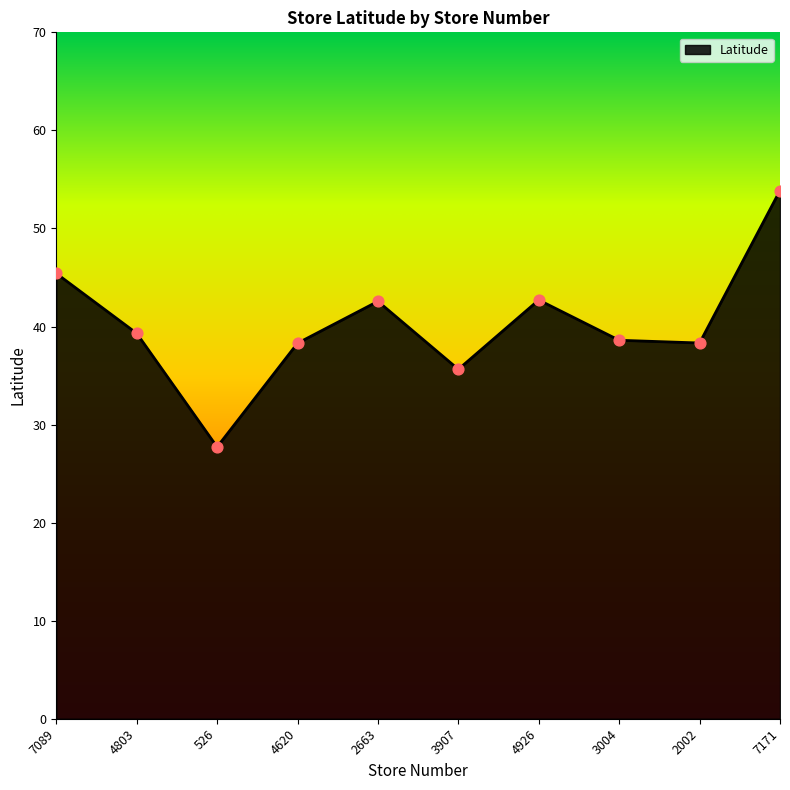

Between 2663 and 4620, which is larger?

2663